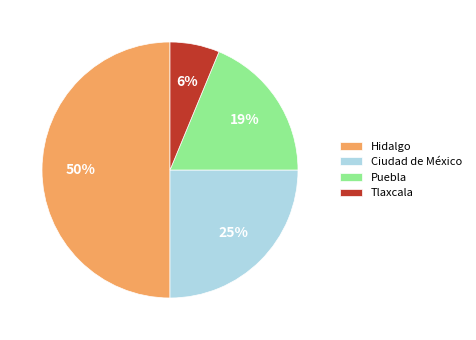

Is the sum of Tlaxcala and Puebla greater than half?

No